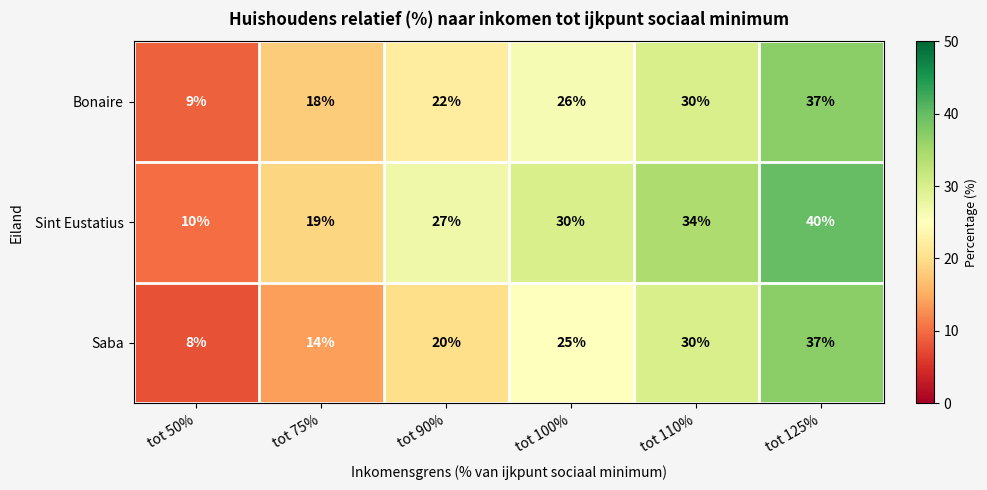

What is the smallest value displayed?

8